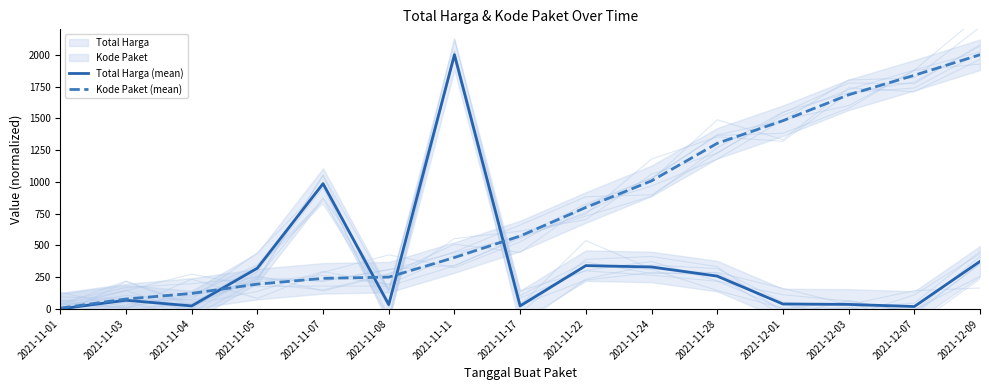

What position from the left is 2021-11-28?

11